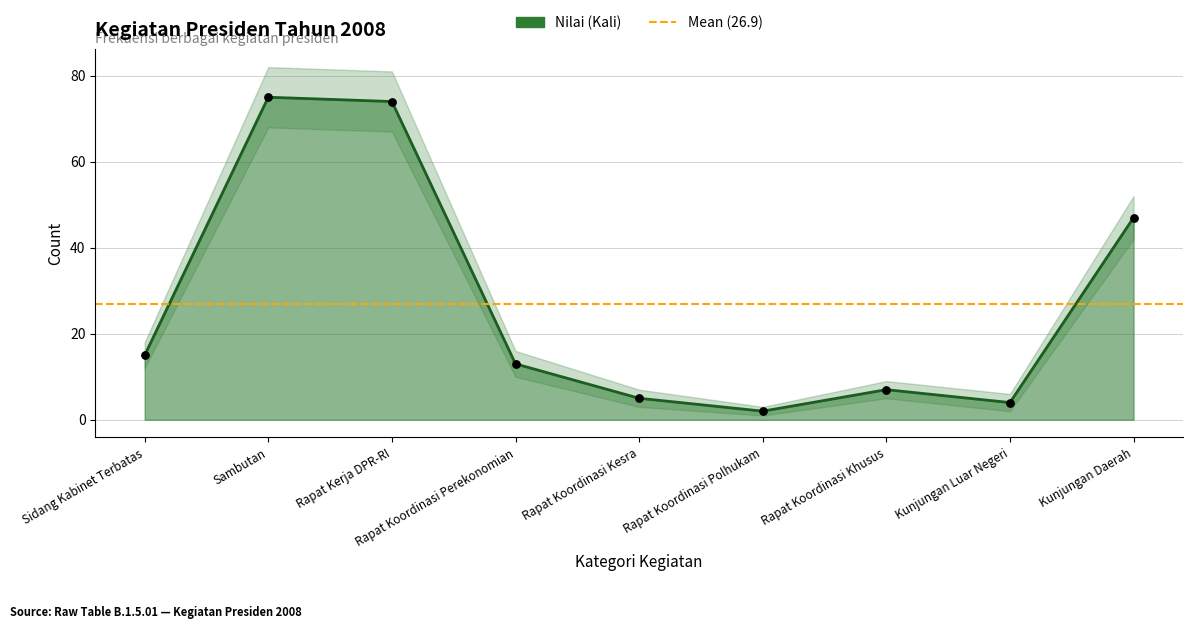

Approximately how many times larger is the value at Rapat Koordinasi Khusus compared to Sambutan?

0.1